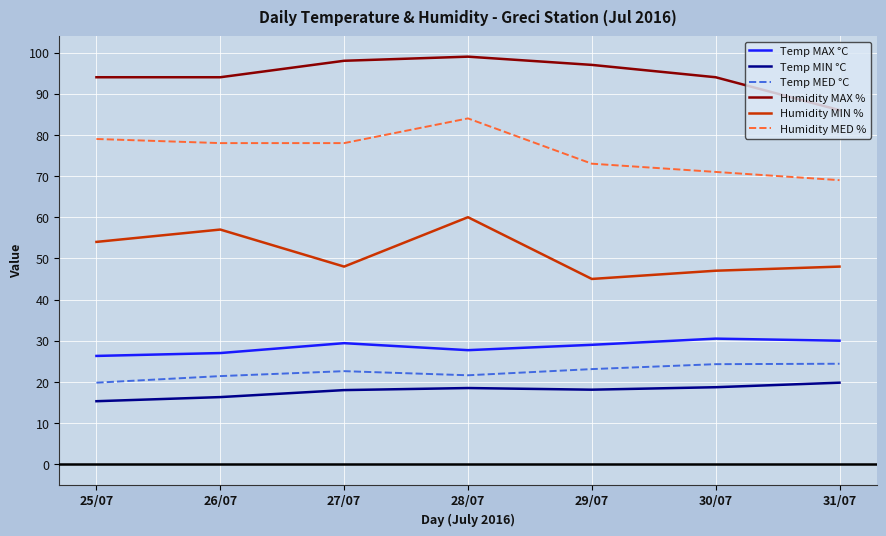

What is the spread (max minus min) of values at 30/07?

75.3